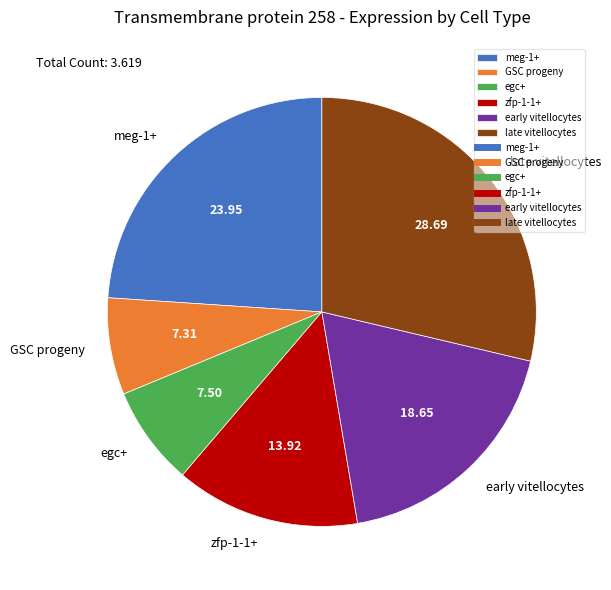

Is zfp-1-1+ the majority of the pie?

No